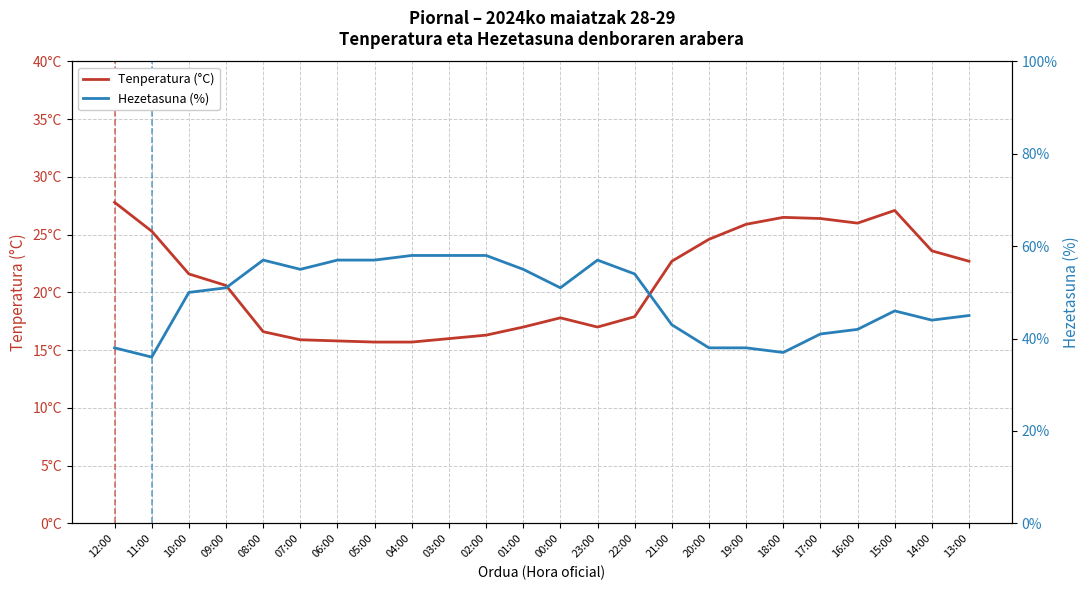

At which label does Tenperatura (°C) first exceed 21?

12:00